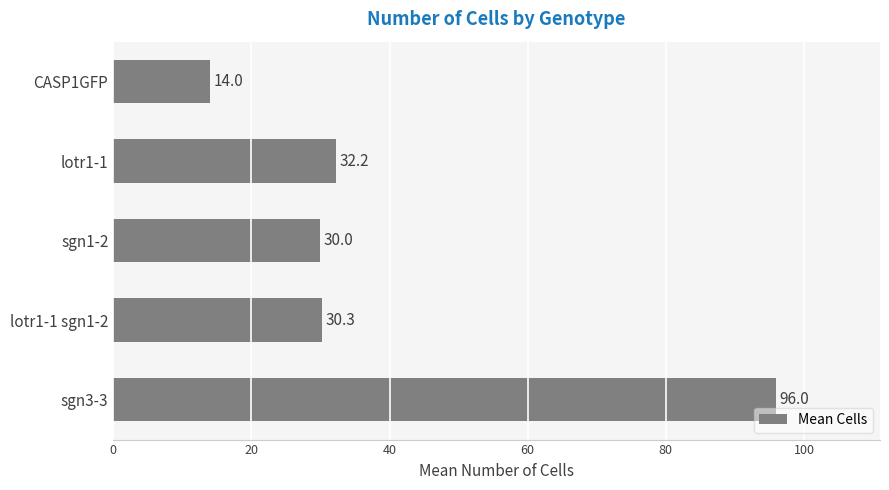

Between lotr1-1 and lotr1-1 sgn1-2, which is larger?

lotr1-1